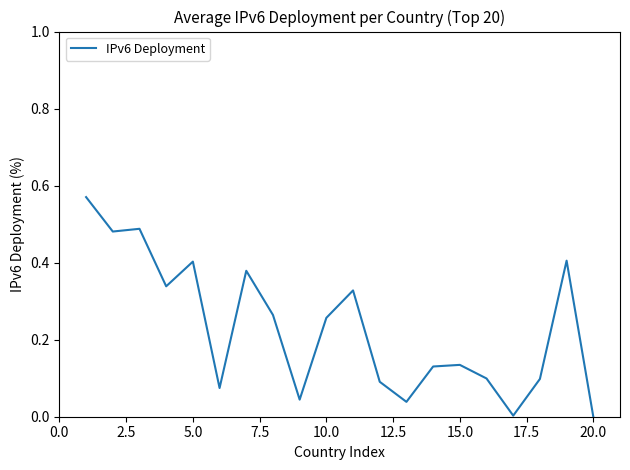

How many lines are shown in the chart?

1